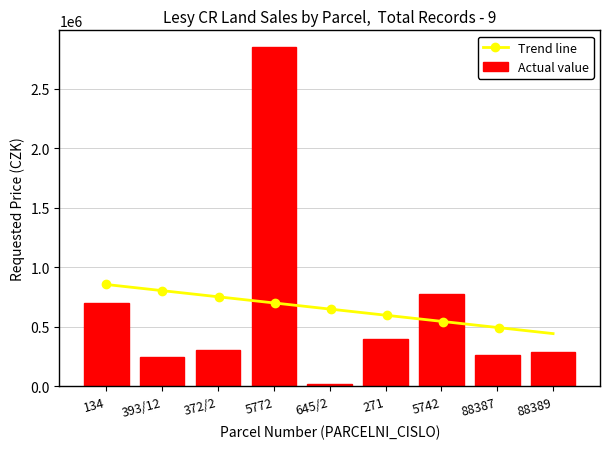

What is the average value?

648911